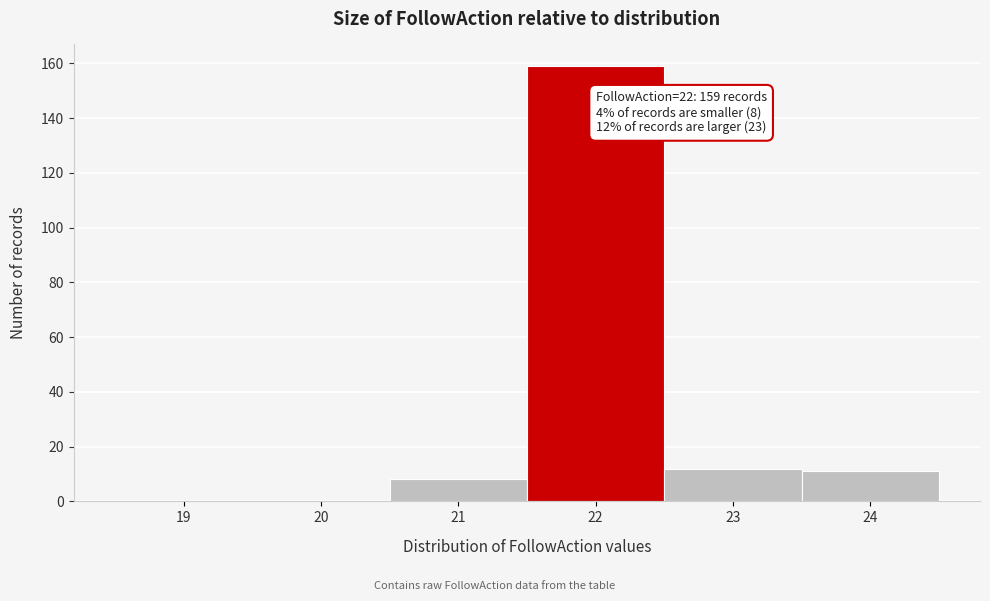

Reading right to left, extract all data points from this chart.

24=11	23=12	22=159	21=8	20=0	19=0